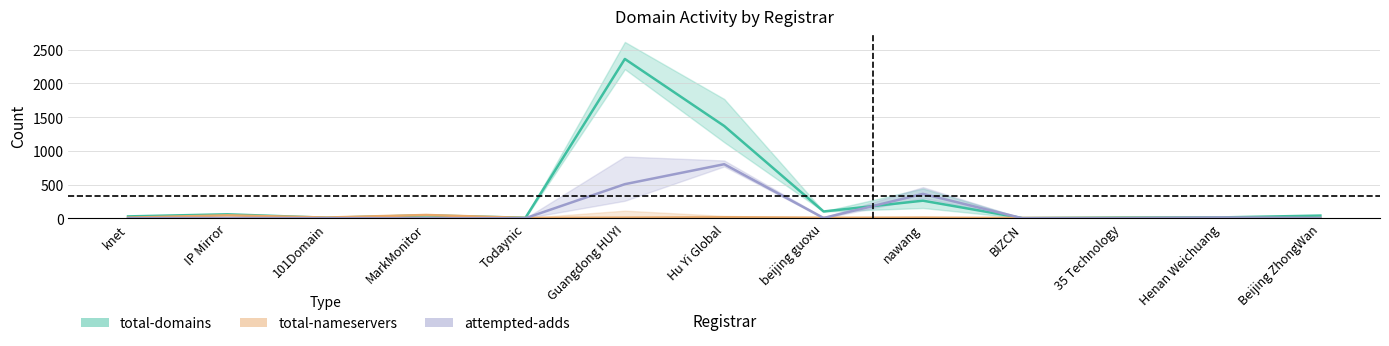

What is the difference between the highest and lowest values at Todaynic?

7